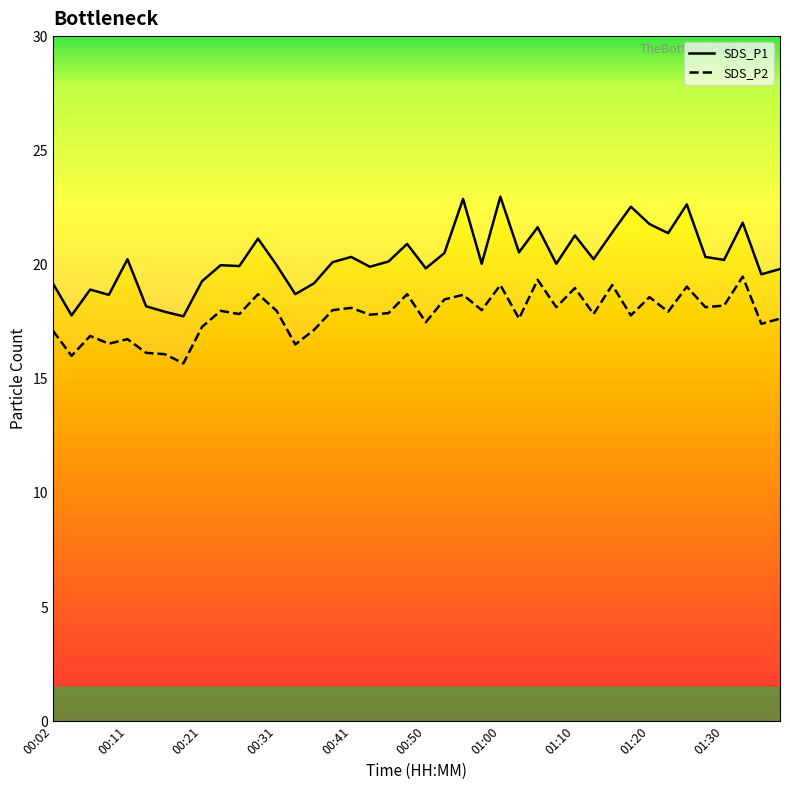

Which has a higher value, 23 or 00:50?

23